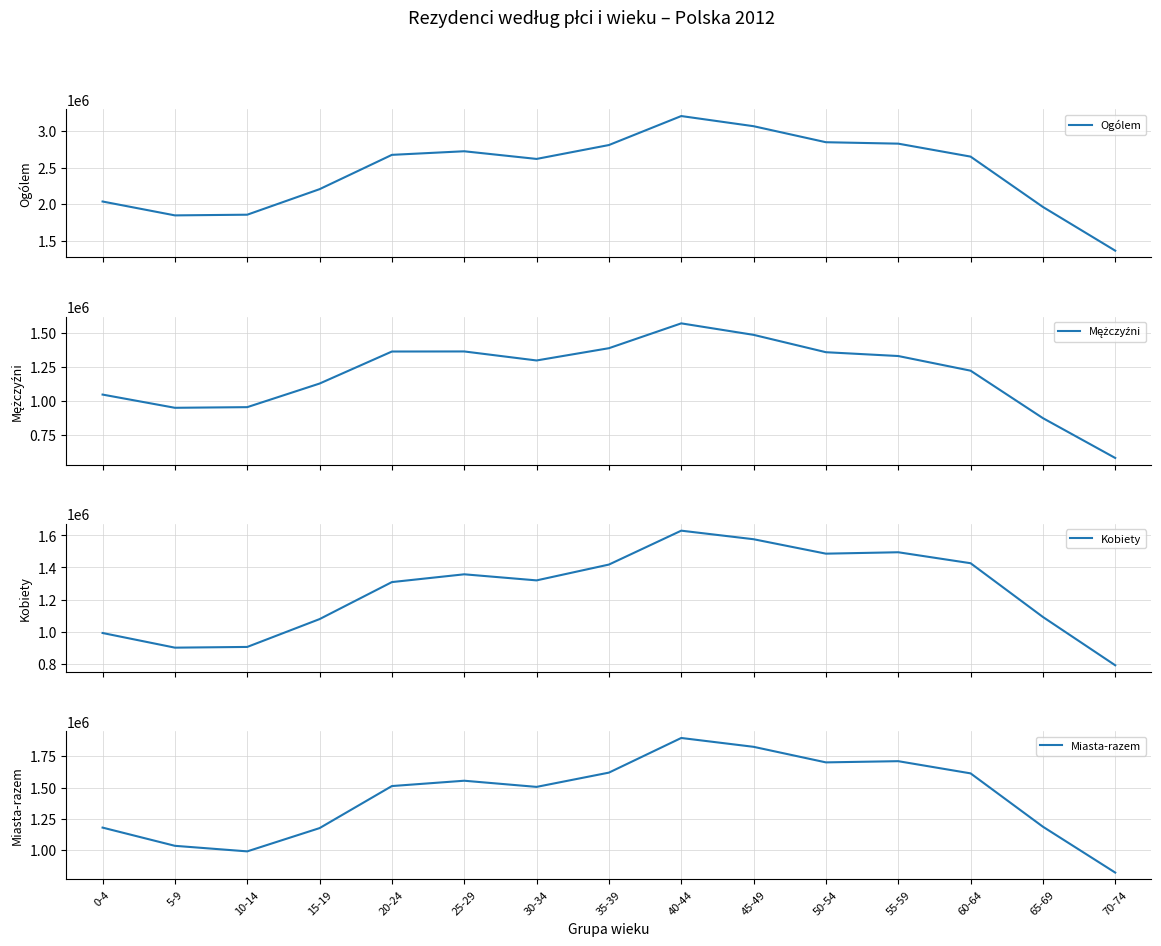

What is the spread (max minus min) of values at 15-19?

1127248